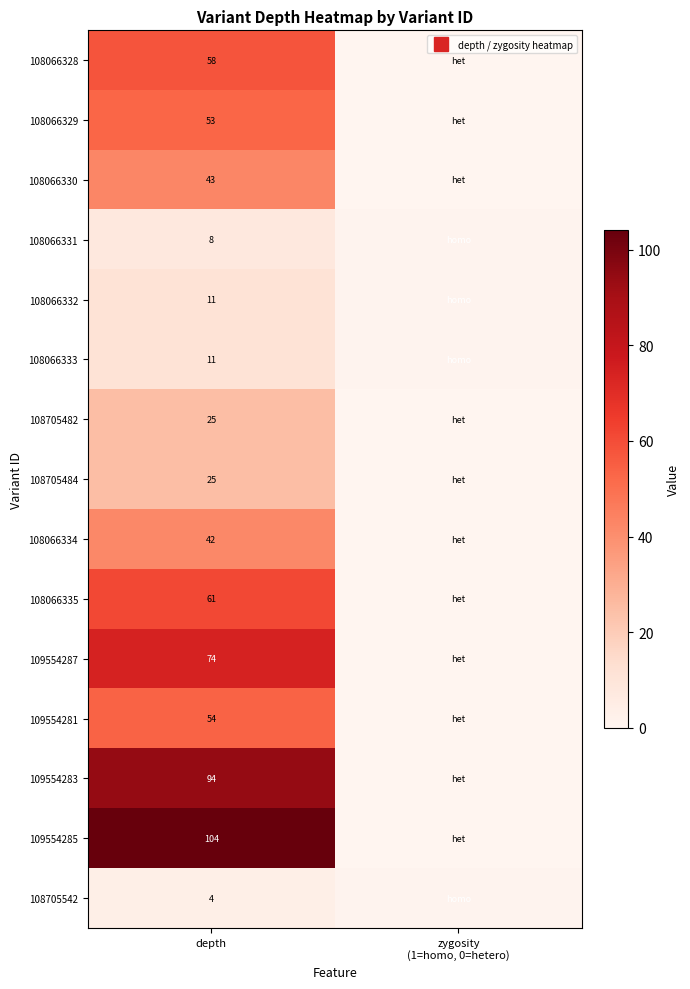

What is the sum of all 108066332 values?

12